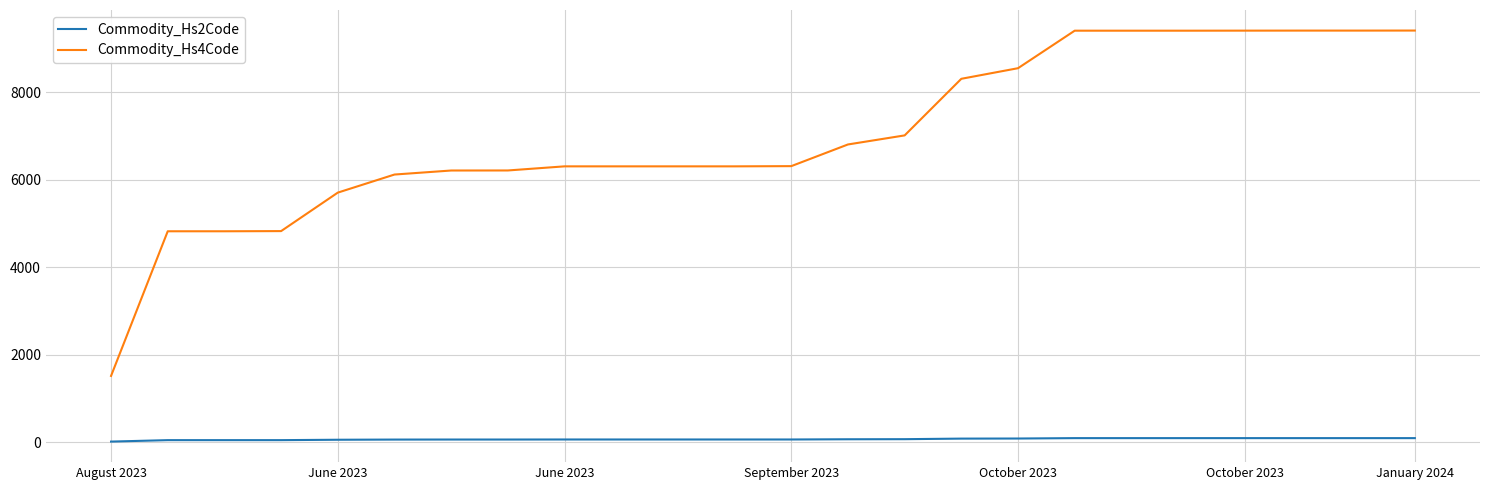

What is the maximum value shown in the chart?

9404